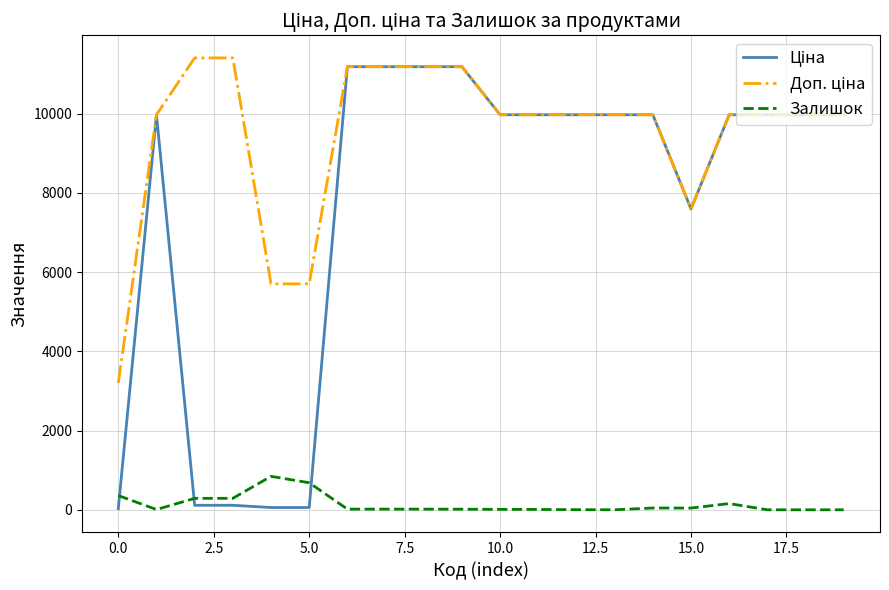

Reading left to right, extract all data points from this chart.

Ціна: 32.0	9975.0	114.1	114.1	57.0	57.0	11188.2	11188.2	11188.2	11188.2	9975.0	9975.0	9975.0	9975.0	9975.0	7596.5	9975.0	9975.0	9975.0	9975.0
Доп. ціна: 3205.0	9975.0	11410.0	11410.0	5705.0	5705.0	11188.2	11188.2	11188.2	11188.2	9975.0	9975.0	9975.0	9975.0	9975.0	7596.5	9975.0	9975.0	9975.0	9975.0
Залишок: 360.0	7.0	289.0	290.0	845.0	683.0	17.0	17.0	17.0	15.0	11.0	9.0	3.0	1.0	45.0	44.0	157.0	0.0	0.0	0.0